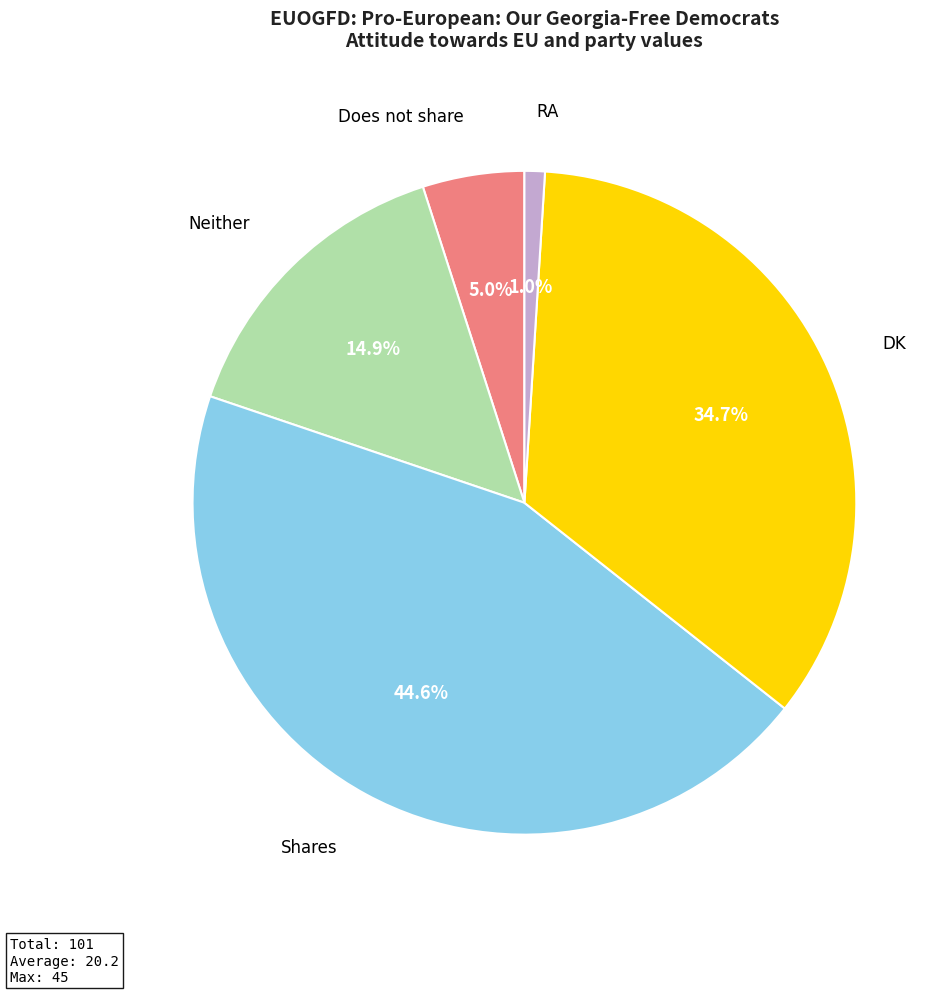

Does any single category account for the majority?

No